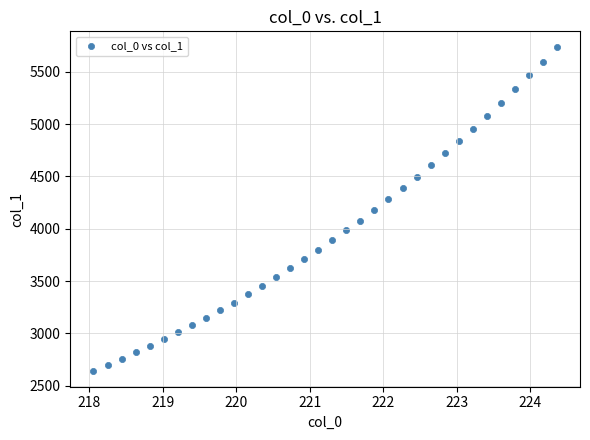

What is the range of X values (max minus min)?

6.3